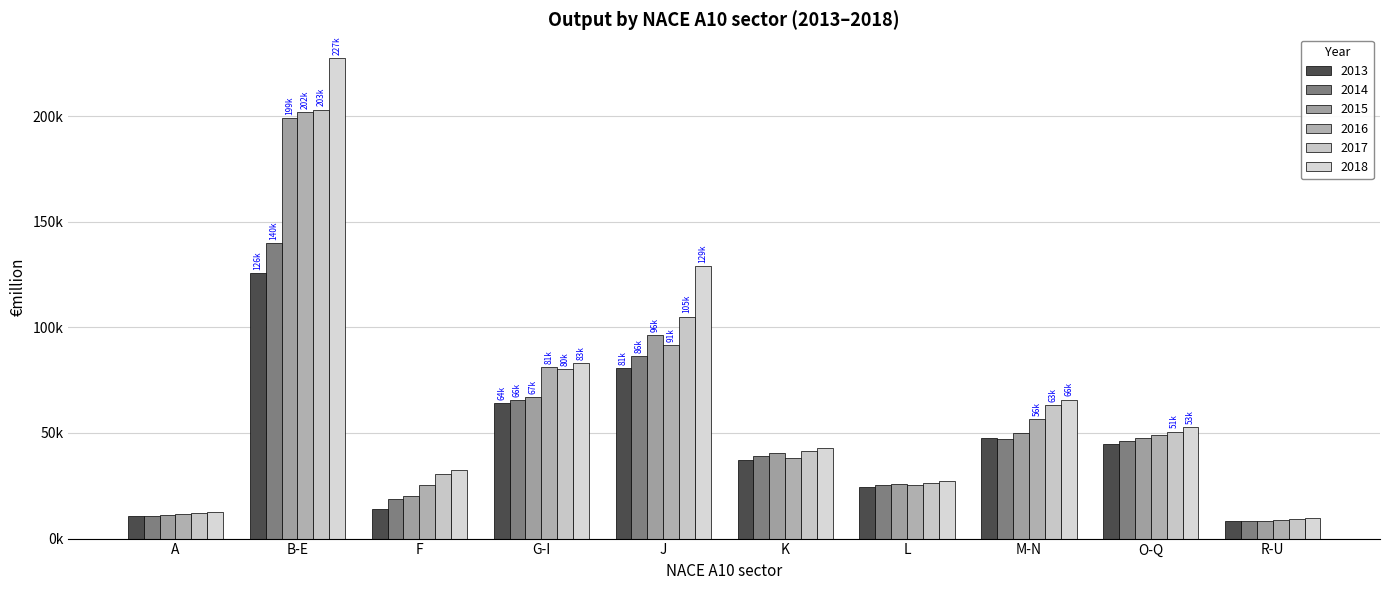

Where does the 2016 series first go above 49157?

B-E